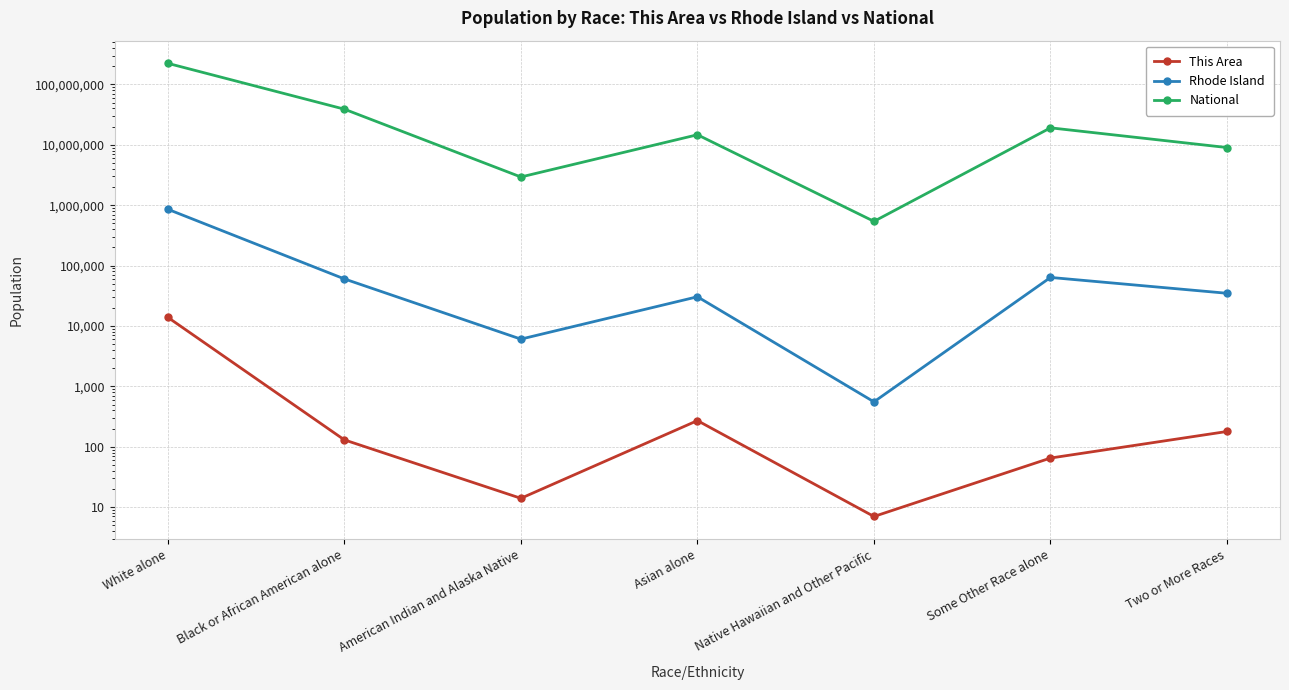

Between Asian alone and Two or More Races, which series saw the biggest shift?

National